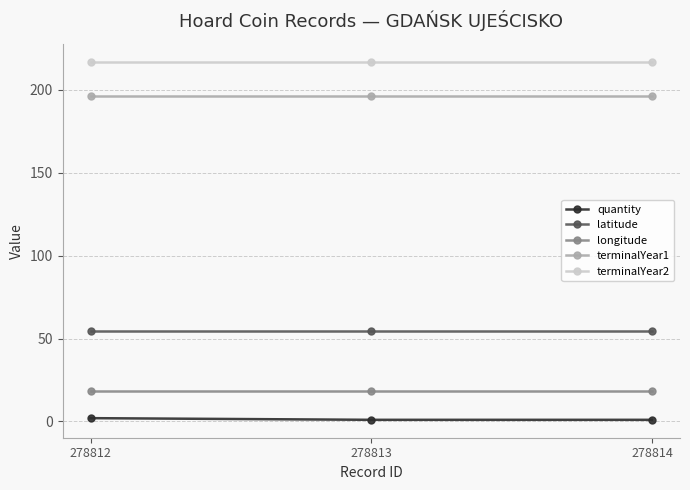

What value does the latitude series have at 278813?

54.3